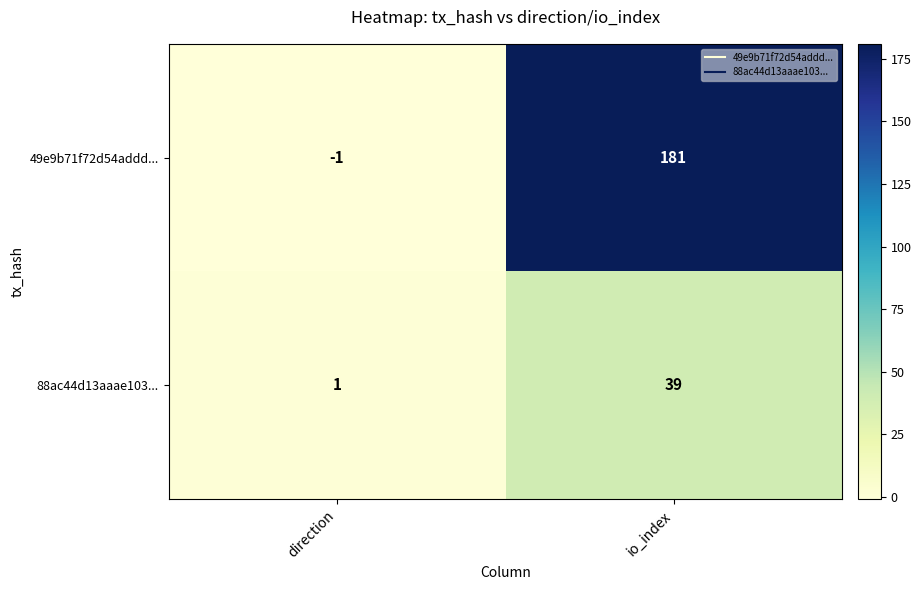

Count the number of data series in this chart.

2